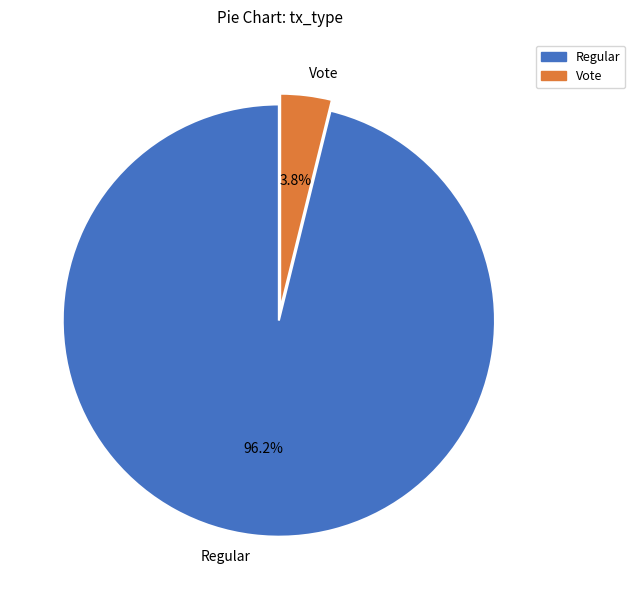

Which category accounts for the majority?

Regular